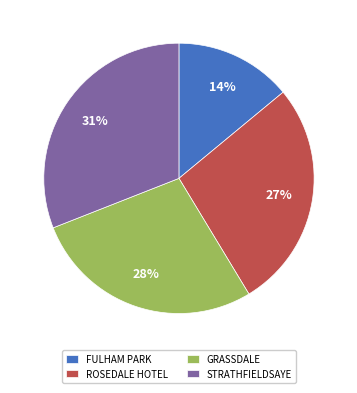

Which slice is the largest?

STRATHFIELDSAYE